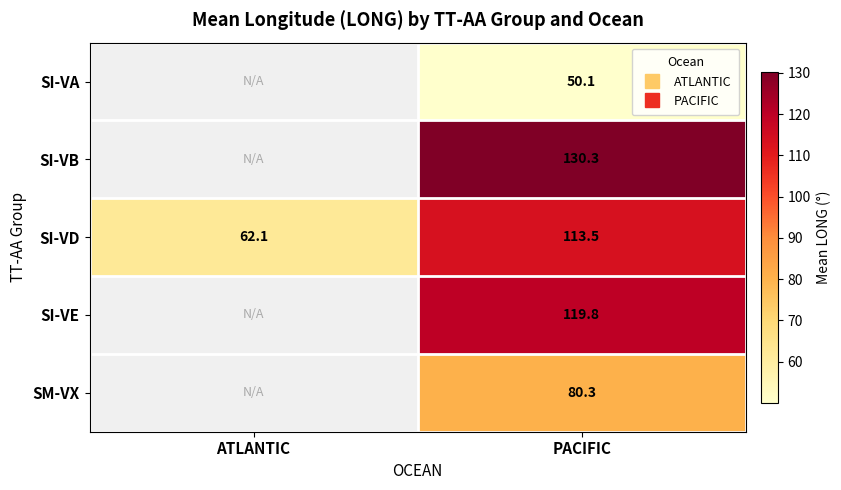

Between ATLANTIC and PACIFIC, which is larger?

PACIFIC